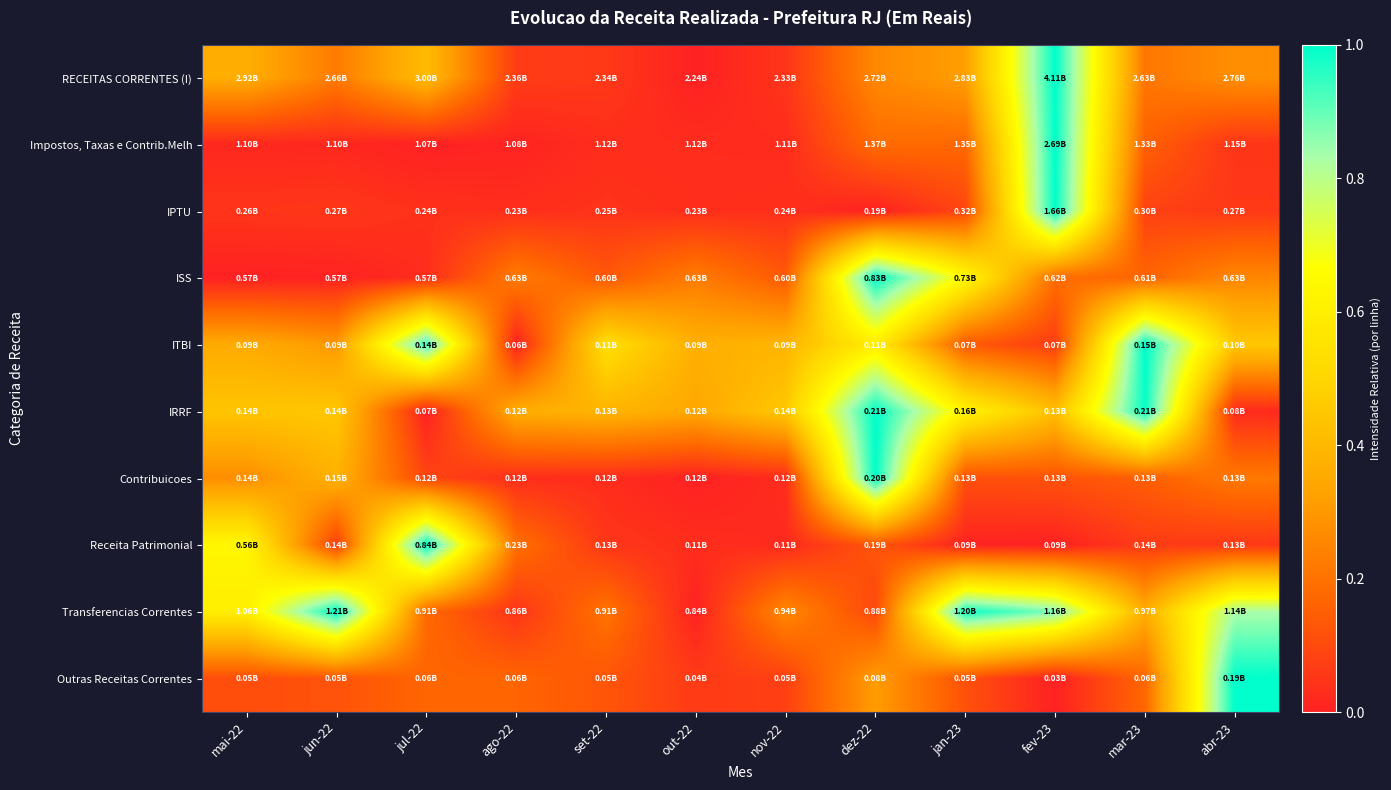

Reading left to right, what are all the values shown in this chart?

RECEITAS CORRENTES (I): mai-22=0.4	jun-22=0.2	jul-22=0.4	ago-22=0.1	set-22=0.1	out-22=0.0	nov-22=0.0	dez-22=0.3	jan-23=0.3	fev-23=1.0	mar-23=0.2	abr-23=0.3
Impostos, Taxas e Contrib.Melh: mai-22=0.0	jun-22=0.0	jul-22=0.0	ago-22=0.0	set-22=0.0	out-22=0.0	nov-22=0.0	dez-22=0.2	jan-23=0.2	fev-23=1.0	mar-23=0.2	abr-23=0.0
IPTU: mai-22=0.0	jun-22=0.1	jul-22=0.0	ago-22=0.0	set-22=0.0	out-22=0.0	nov-22=0.0	dez-22=0.0	jan-23=0.1	fev-23=1.0	mar-23=0.1	abr-23=0.1
ISS: mai-22=0.0	jun-22=0.0	jul-22=0.0	ago-22=0.2	set-22=0.1	out-22=0.2	nov-22=0.1	dez-22=1.0	jan-23=0.6	fev-23=0.2	mar-23=0.2	abr-23=0.3
ITBI: mai-22=0.4	jun-22=0.3	jul-22=0.9	ago-22=0.0	set-22=0.5	out-22=0.4	nov-22=0.4	dez-22=0.6	jan-23=0.1	fev-23=0.1	mar-23=1.0	abr-23=0.4
IRRF: mai-22=0.4	jun-22=0.4	jul-22=0.0	ago-22=0.4	set-22=0.4	out-22=0.3	nov-22=0.5	dez-22=1.0	jan-23=0.6	fev-23=0.4	mar-23=1.0	abr-23=0.0
Contribuicoes: mai-22=0.3	jun-22=0.4	jul-22=0.1	ago-22=0.0	set-22=0.0	out-22=0.0	nov-22=0.0	dez-22=1.0	jan-23=0.1	fev-23=0.1	mar-23=0.1	abr-23=0.2
Receita Patrimonial: mai-22=0.6	jun-22=0.1	jul-22=1.0	ago-22=0.2	set-22=0.1	out-22=0.0	nov-22=0.0	dez-22=0.1	jan-23=0.0	fev-23=0.0	mar-23=0.1	abr-23=0.1
Transferencias Correntes: mai-22=0.6	jun-22=1.0	jul-22=0.2	ago-22=0.0	set-22=0.2	out-22=0.0	nov-22=0.3	dez-22=0.1	jan-23=1.0	fev-23=0.9	mar-23=0.4	abr-23=0.8
Outras Receitas Correntes: mai-22=0.1	jun-22=0.1	jul-22=0.2	ago-22=0.2	set-22=0.1	out-22=0.1	nov-22=0.1	dez-22=0.3	jan-23=0.1	fev-23=0.0	mar-23=0.2	abr-23=1.0